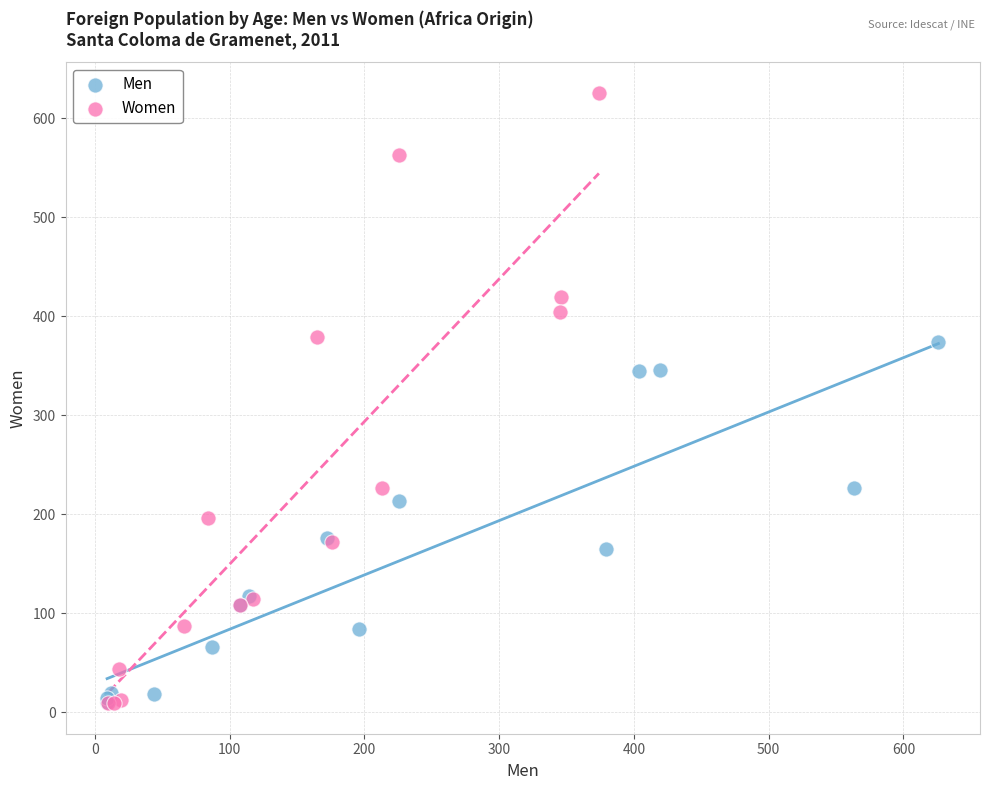

Which series contains the highest Y value?

Women